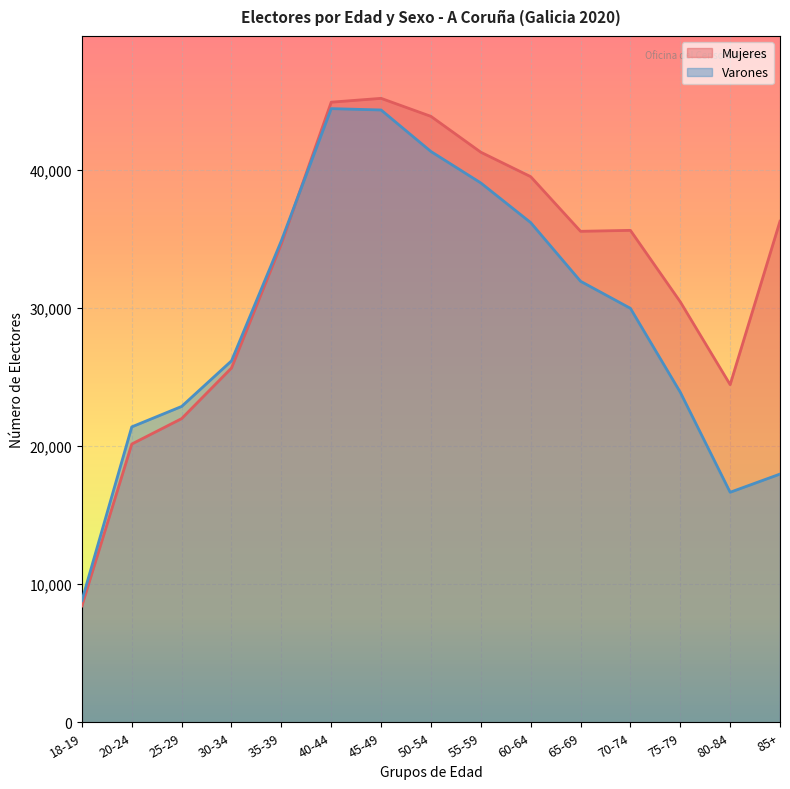

What is the approximate value of Varones at 20-24?

21392